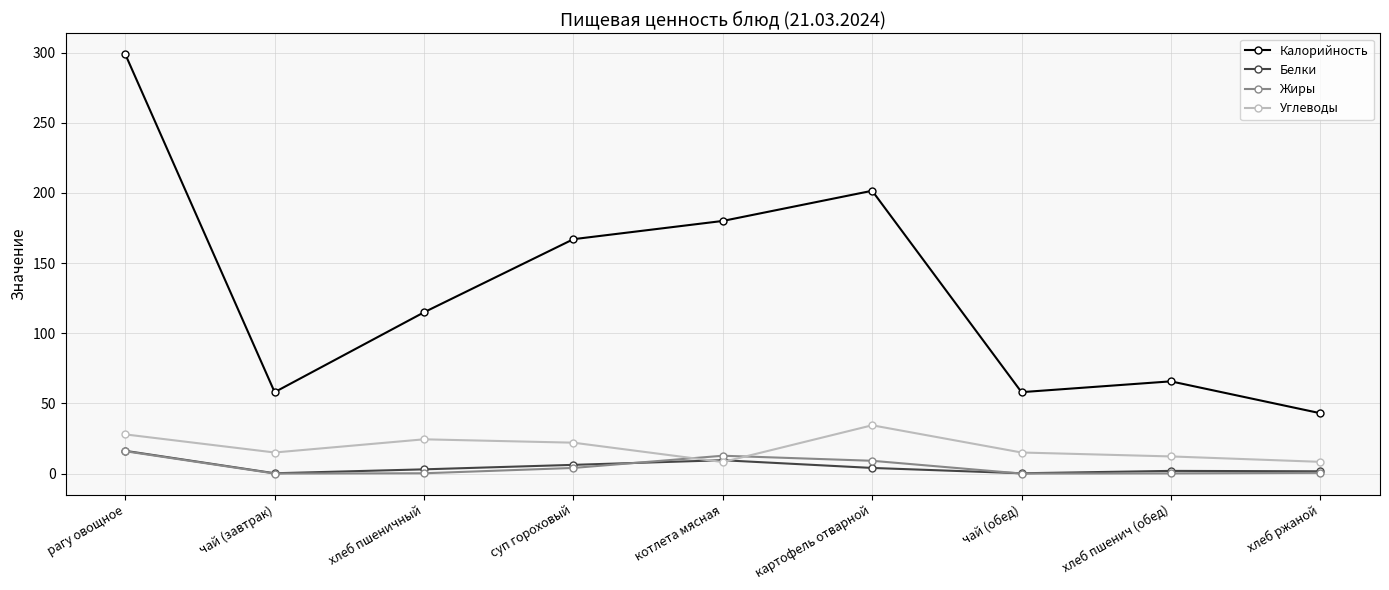

What is the label of the 5th point from the right?

котлета мясная